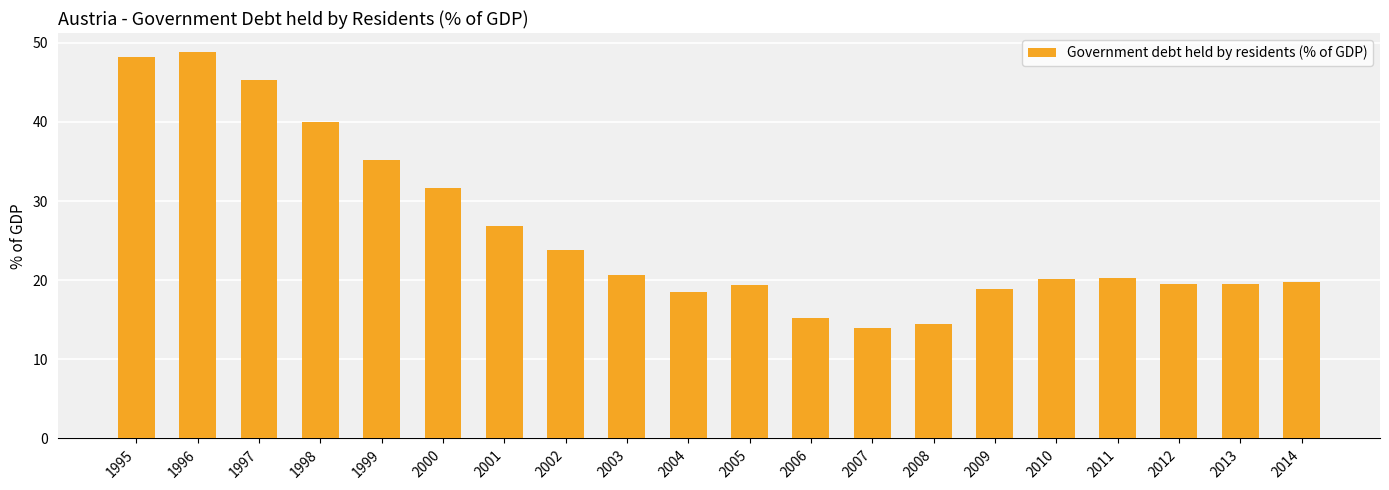

What is the sum of all values?

519.7